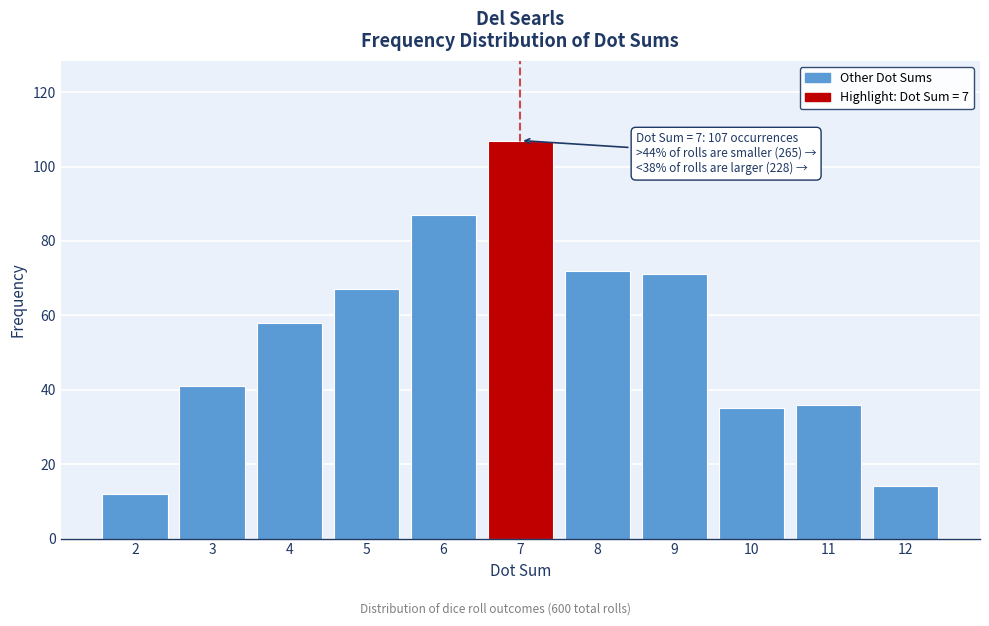

Reading right to left, extract all data points from this chart.

14	36	35	71	72	107	87	67	58	41	12